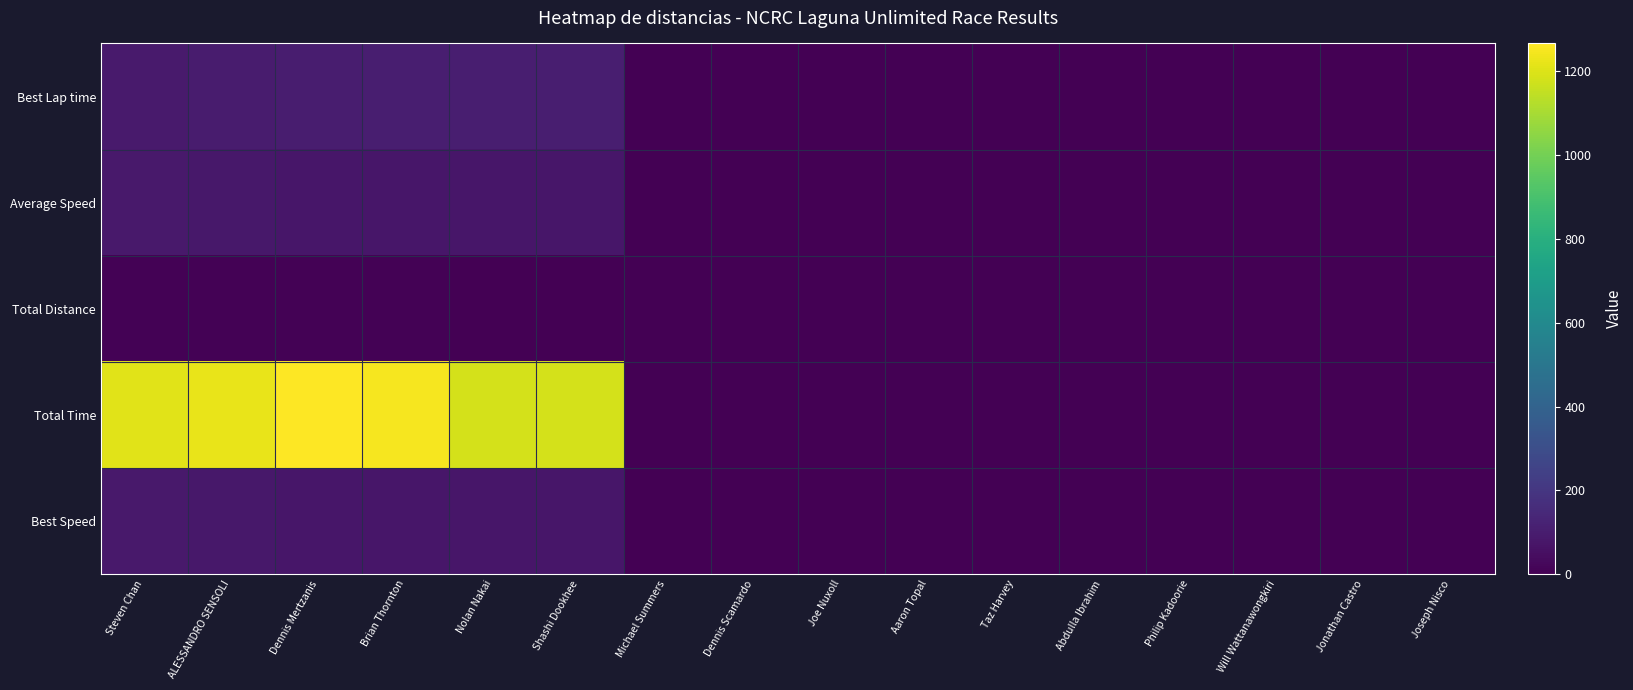

What is the difference between the highest and lowest values at ALESSANDRO SENSOLI?

1219.6